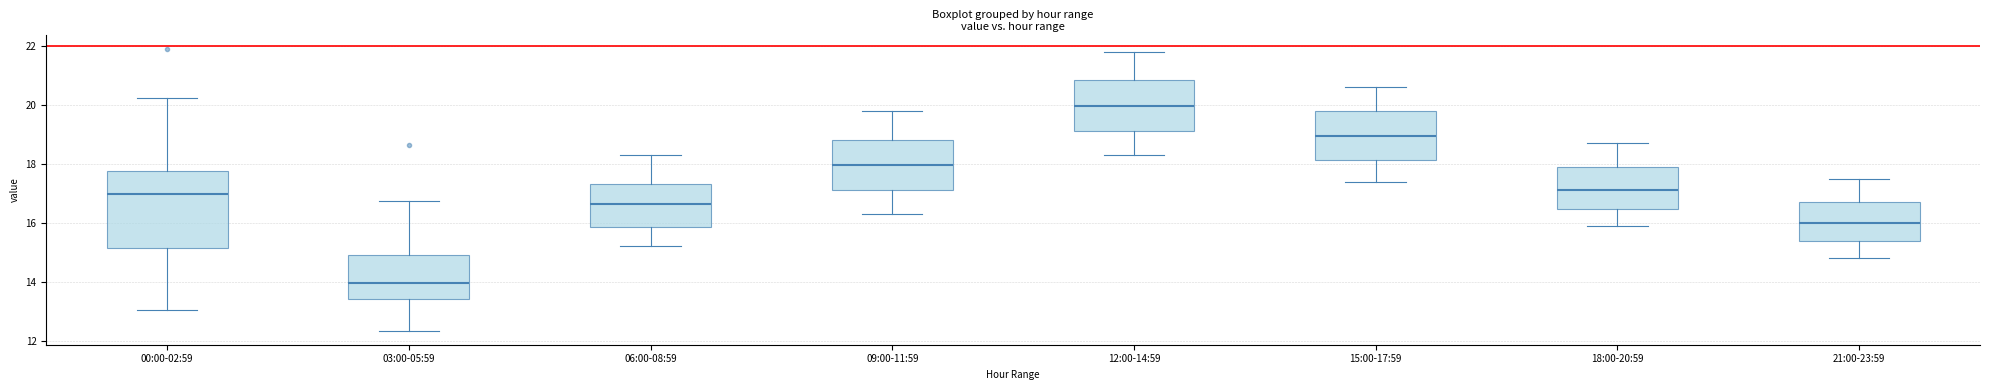

Which box has the highest median line?

12:00-14:59